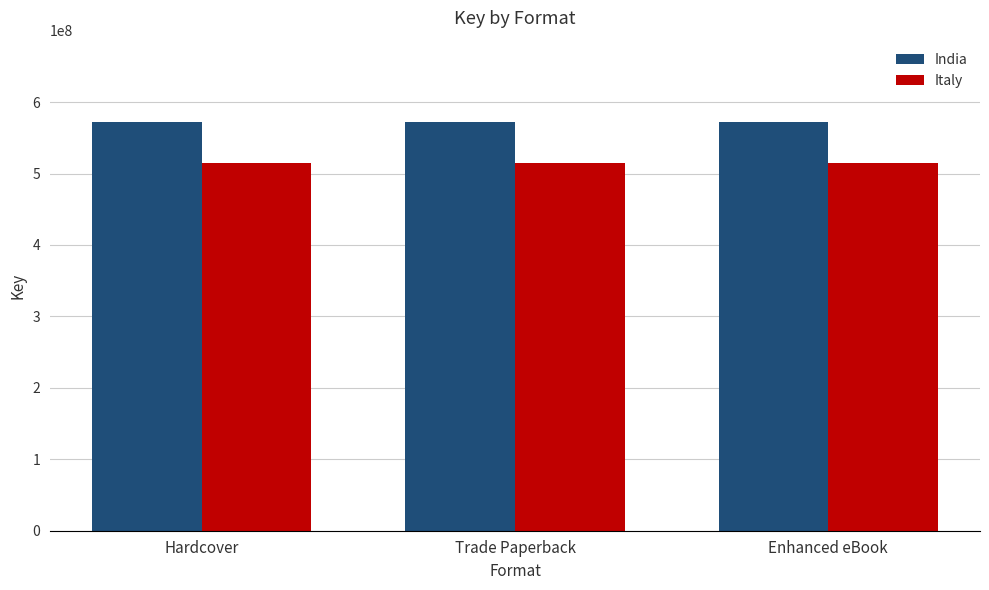

At how many categories does at least one series exceed 540992016?

3